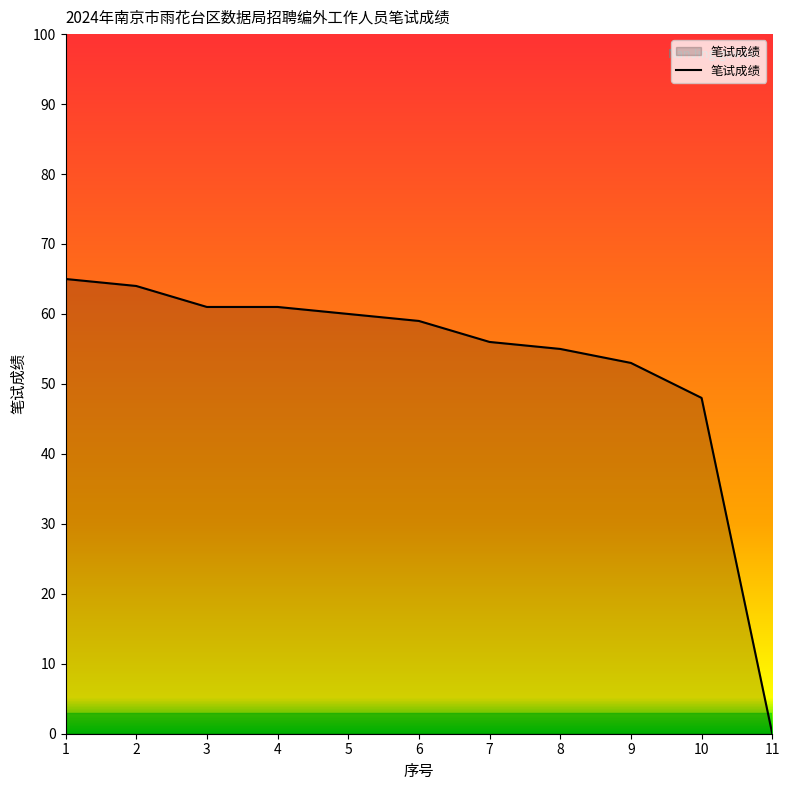

Reading left to right, what are all the values shown in this chart?

1=65	2=64	3=61	4=61	5=60	6=59	7=56	8=55	9=53	10=48	11=0